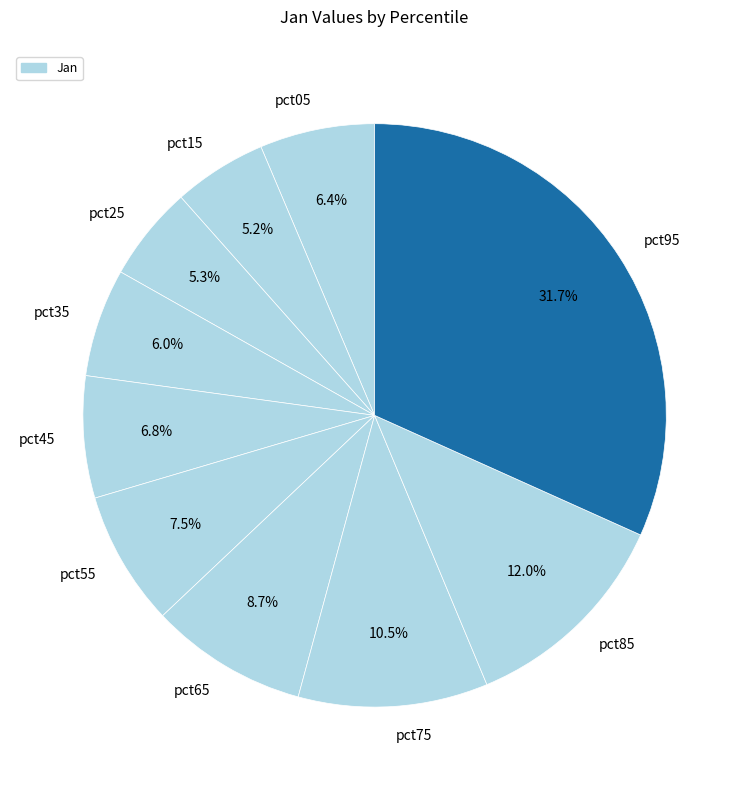

Count the number of slices in the pie.

10